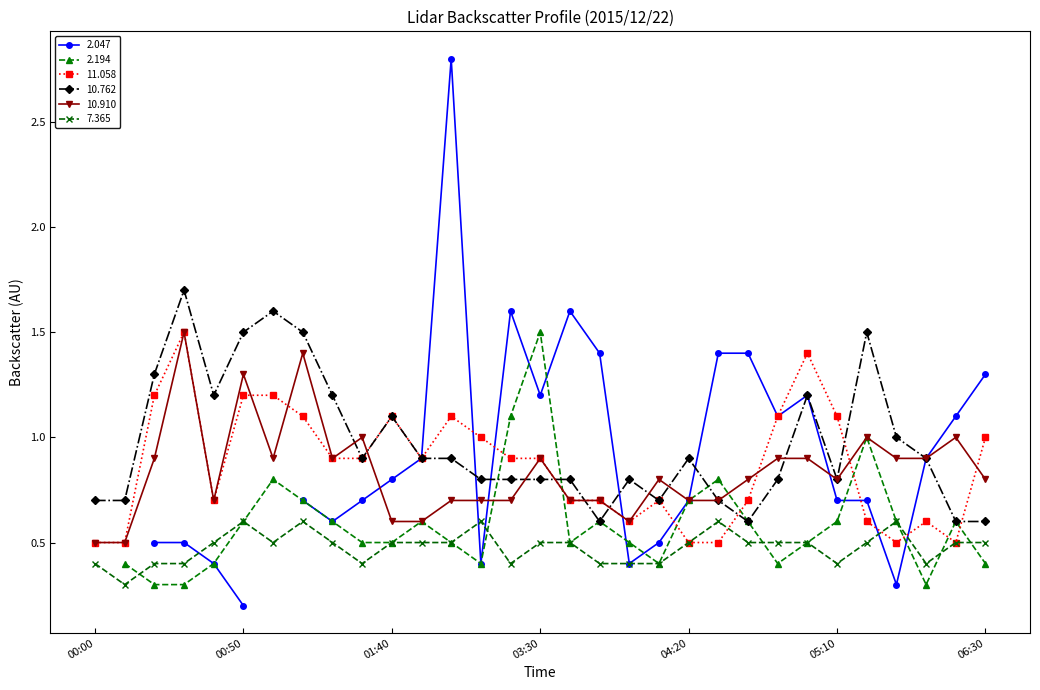

Is it true that 7.365 equals 0.8 at 06:30?

False